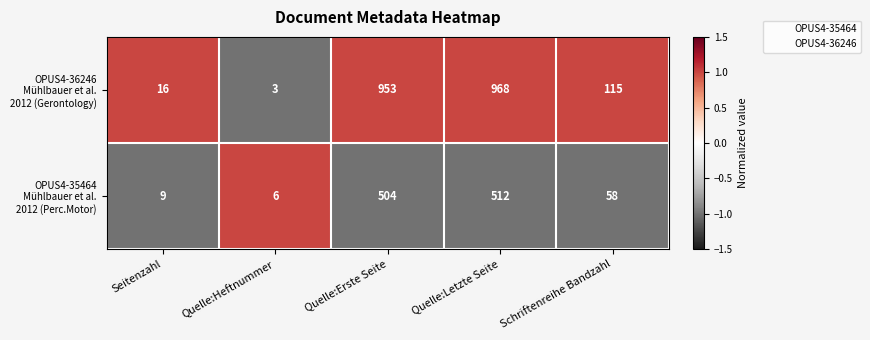

What is the smallest value displayed?

3